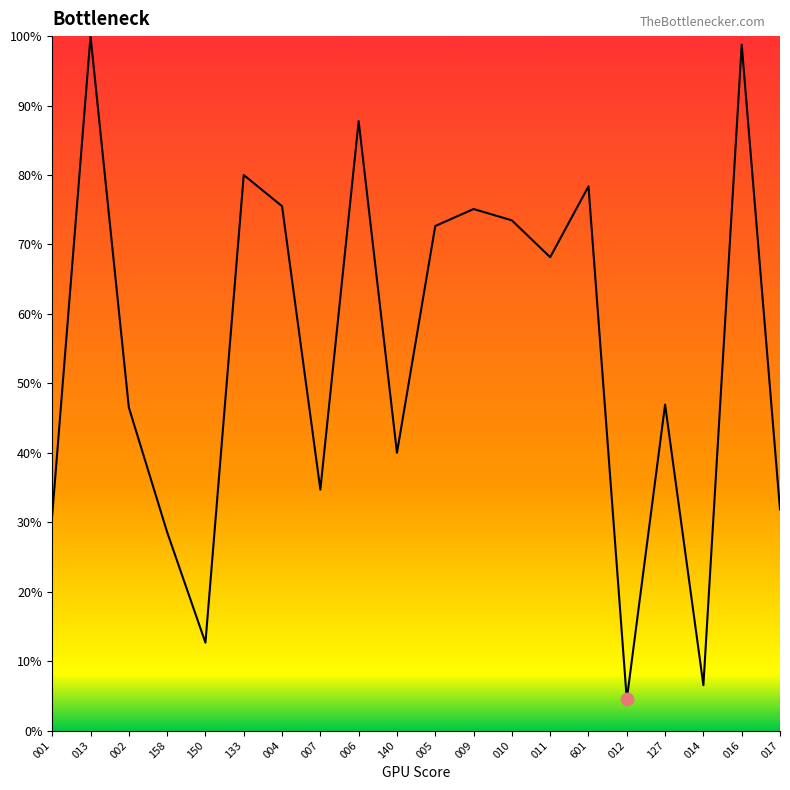

What is the change in value from 005 to 014?

-66.1